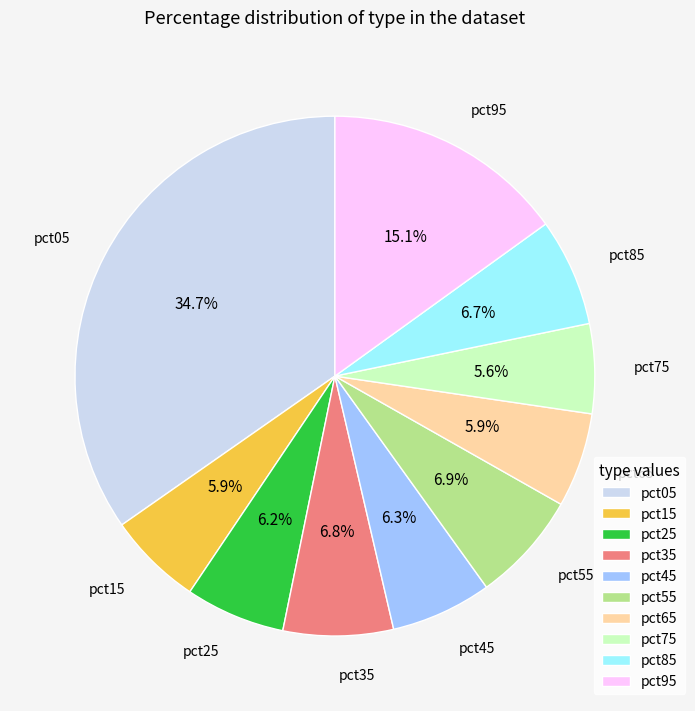

Count the number of slices in the pie.

10